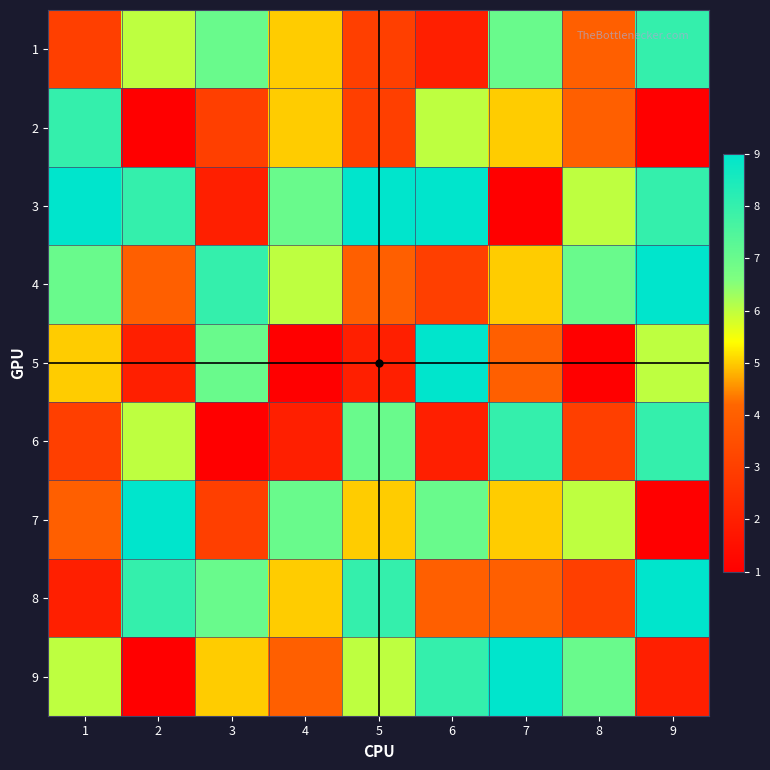

At how many categories does at least one series exceed 6?

9